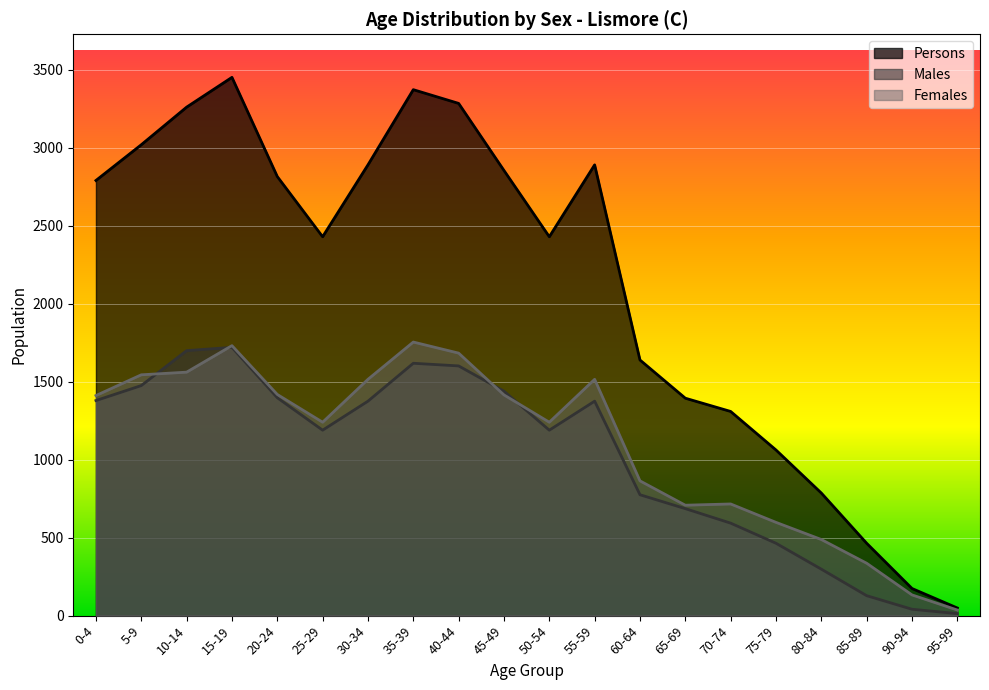

Count the number of data series in this chart.

3